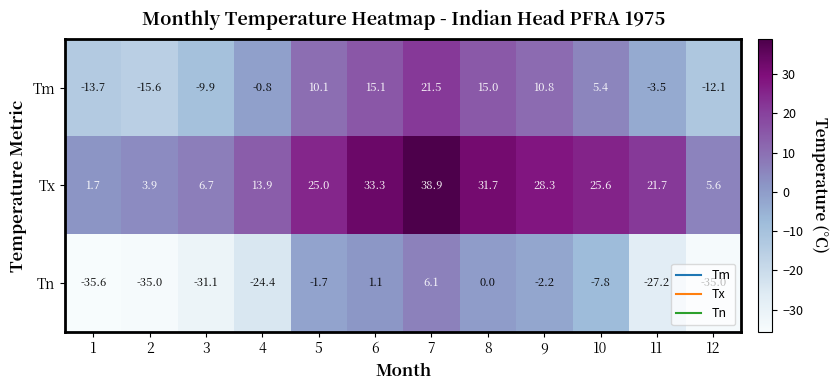

The value of Tn at 4 is -8.4. True or false?

False